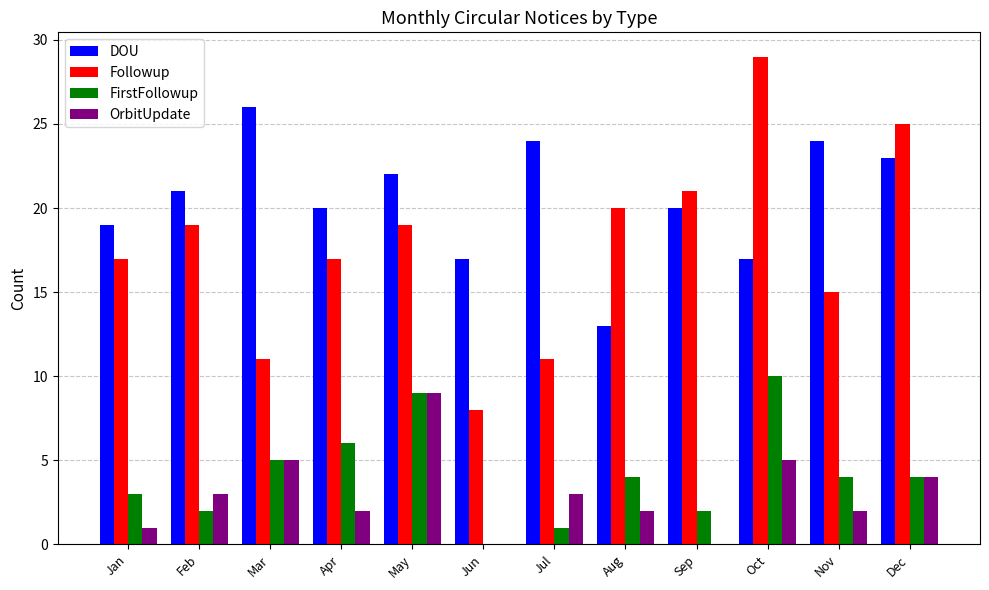

What is the sum of all Followup values?

212